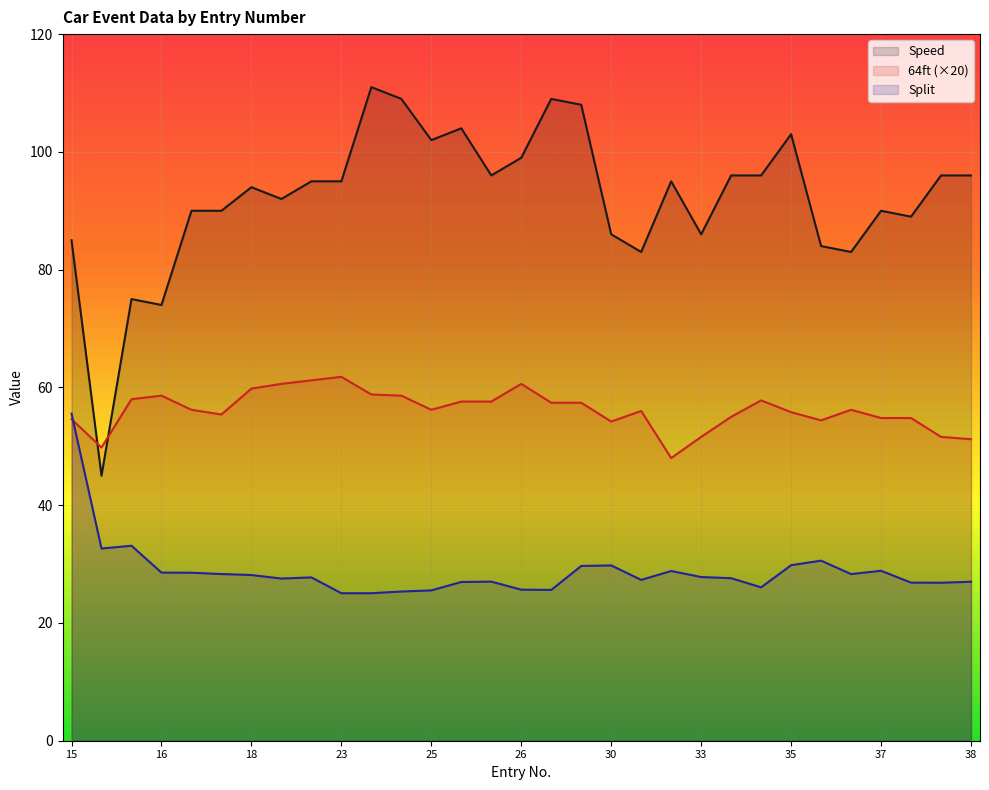

At how many categories does at least one series exceed 97?

8